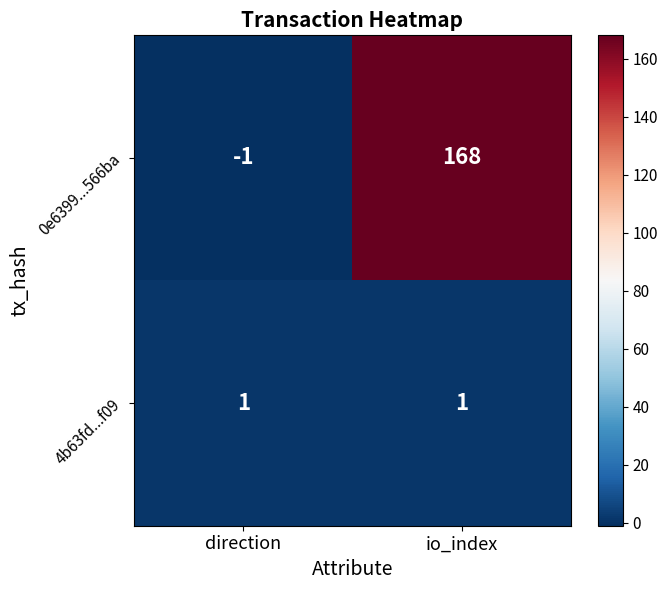

Reading left to right, extract all data points from this chart.

0e6399...566ba: -1	168
4b63fd...f09: 1	1